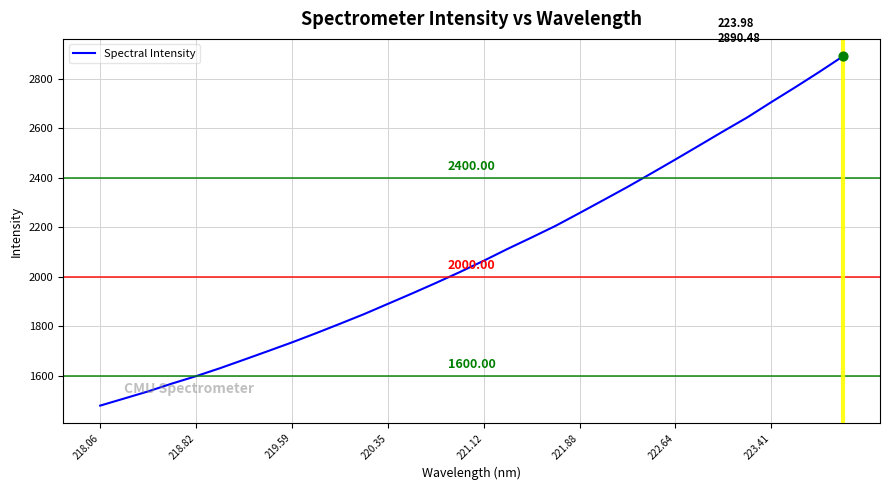

What is the difference between the maximum and minimum values?

1411.7